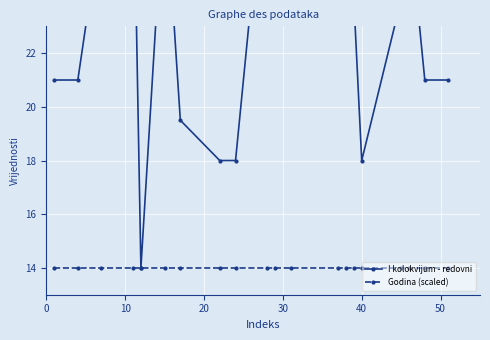

Is the value of I kolokvijum - redovni at 11 greater than the value of Godina (scaled) at 15?

Yes